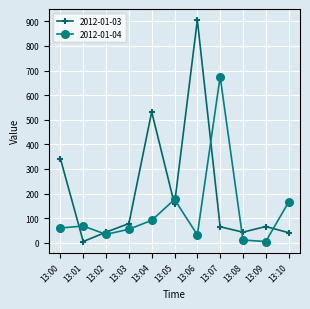

Is the value of 2012-01-04 at 13:04 greater than the value of 2012-01-03 at 13:05?

No